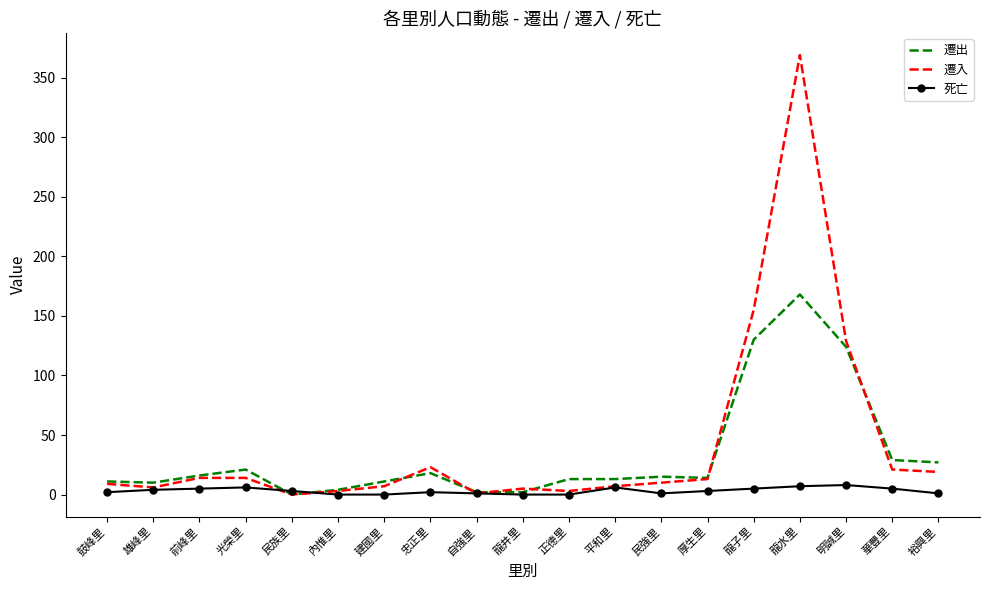

At which category is the sum across all series the highest?

龍水里